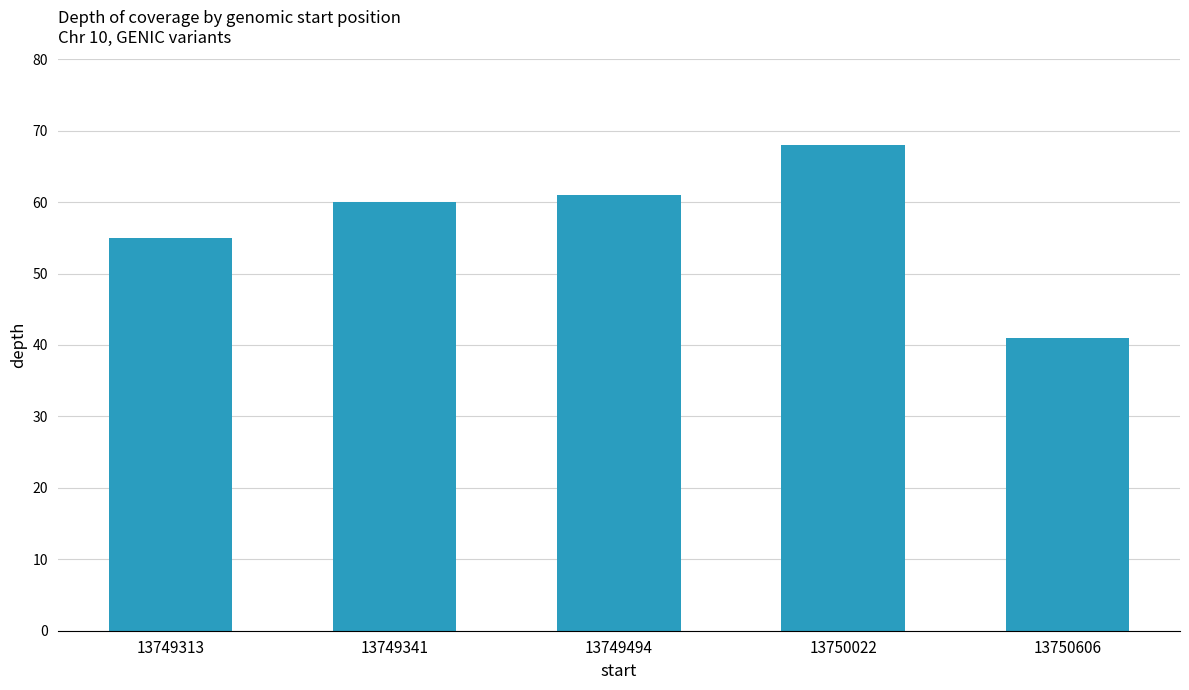

Between 13750022 and 13749494, which is larger?

13750022